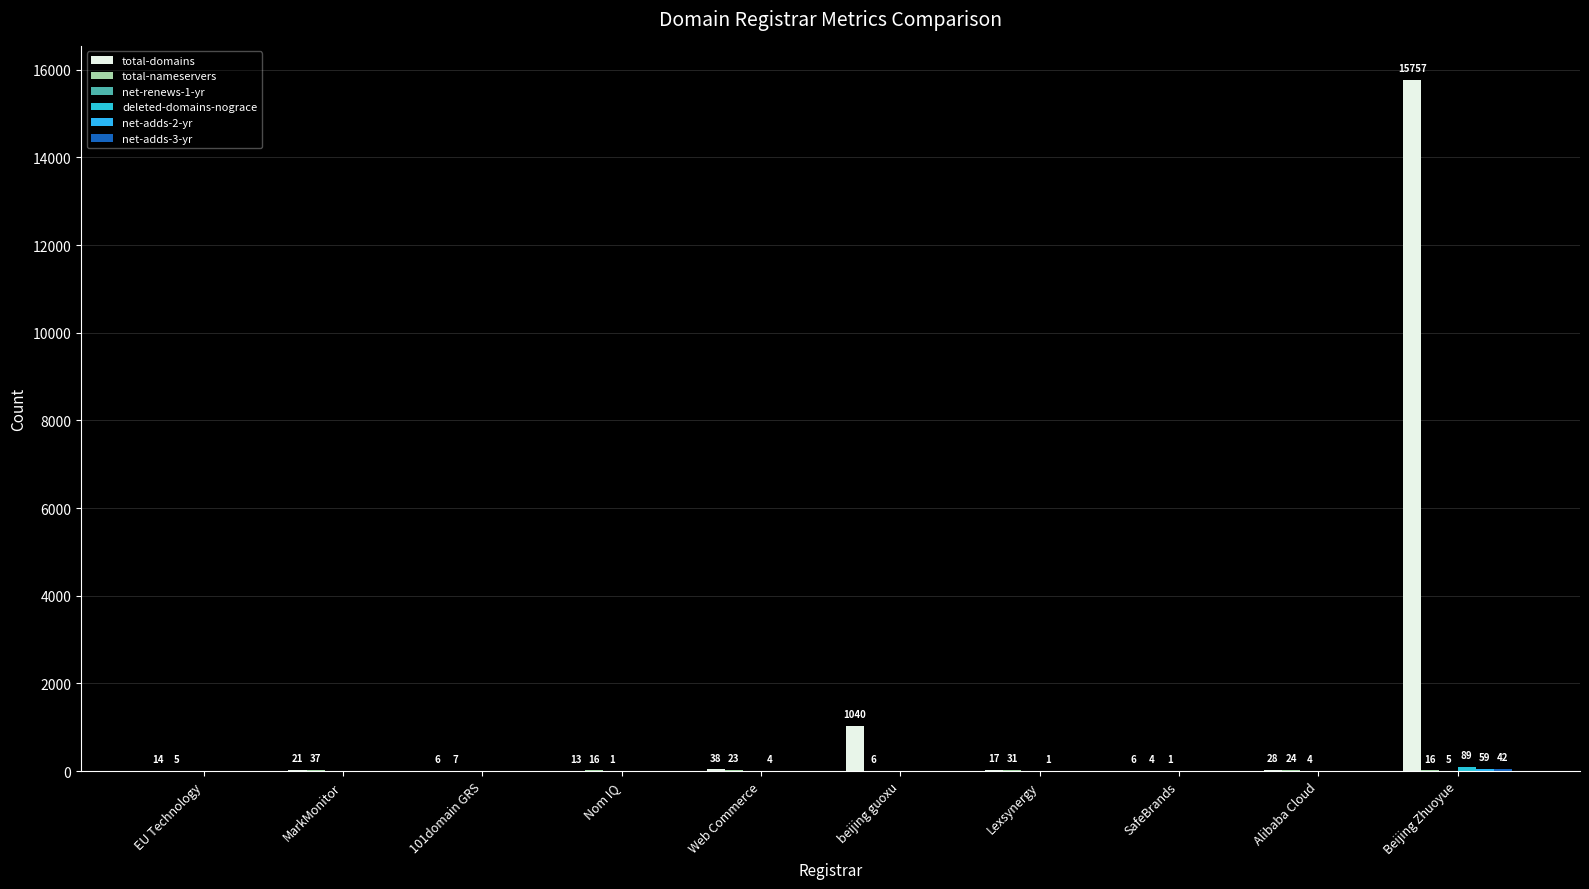

What is the difference between the highest and lowest values at MarkMonitor?

37